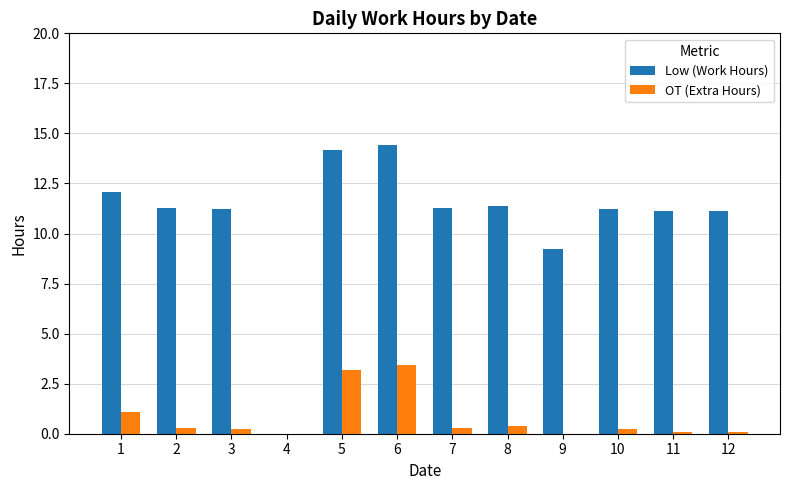

Are the bars grouped side by side (vs. stacked)?

Yes